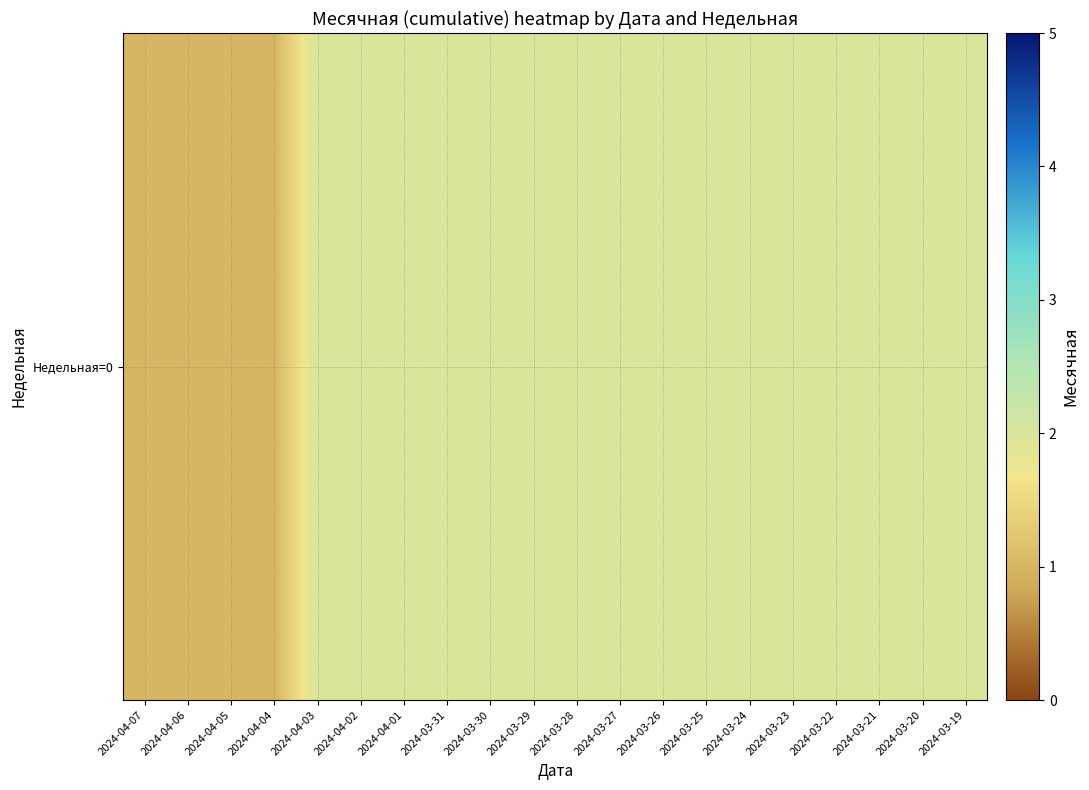

Reading left to right, list all the values displayed in this chart.

2024-04-07=1	2024-04-06=1	2024-04-05=1	2024-04-04=1	2024-04-03=2	2024-04-02=2	2024-04-01=2	2024-03-31=2	2024-03-30=2	2024-03-29=2	2024-03-28=2	2024-03-27=2	2024-03-26=2	2024-03-25=2	2024-03-24=2	2024-03-23=2	2024-03-22=2	2024-03-21=2	2024-03-20=2	2024-03-19=2